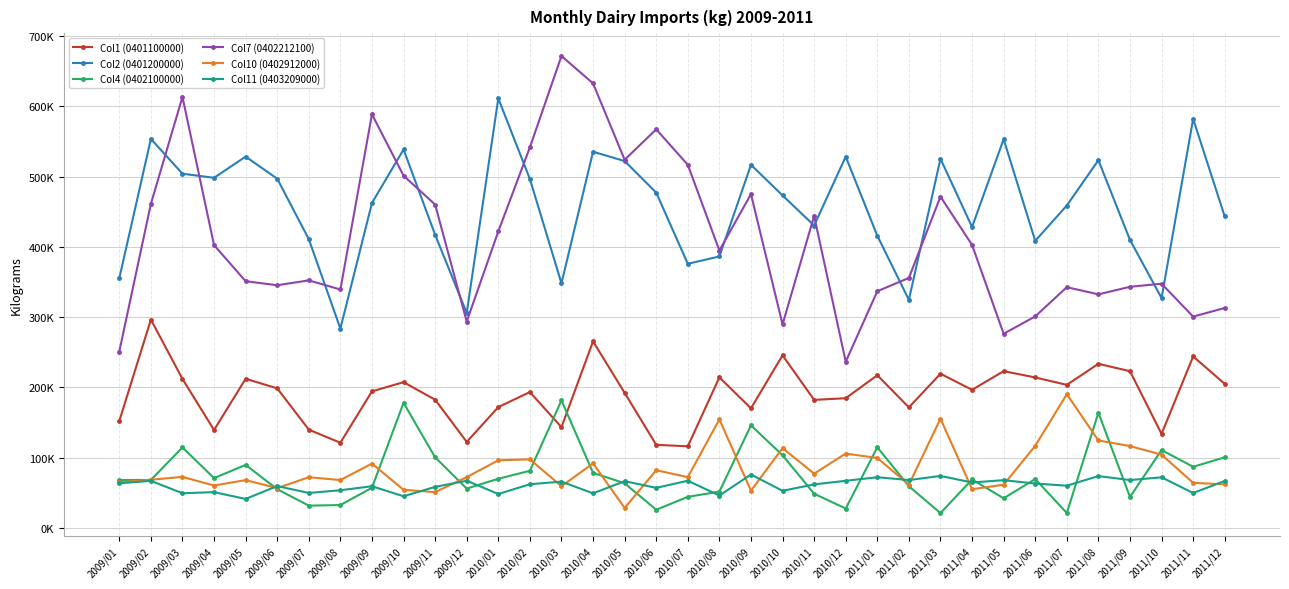

What is the minimum value for Col7 (0402212100)?

236548.4